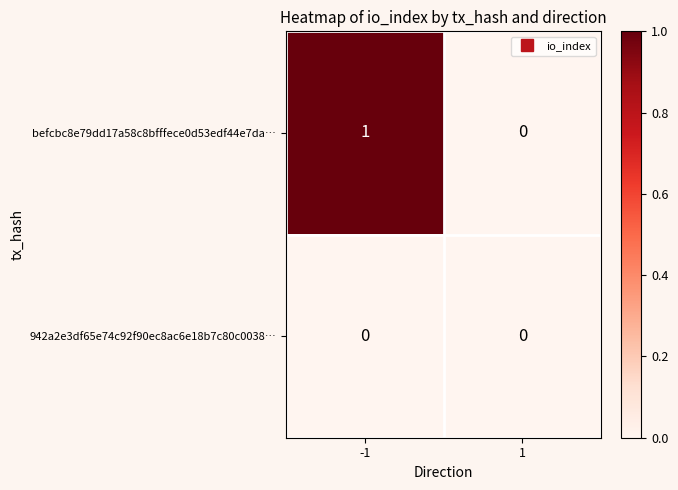

Rank the series by their maximum value, from highest to lowest.

befcbc8e79dd17a58c8bfffece0d53edf44e7da…, 942a2e3df65e74c92f90ec8ac6e18b7c80c0038…